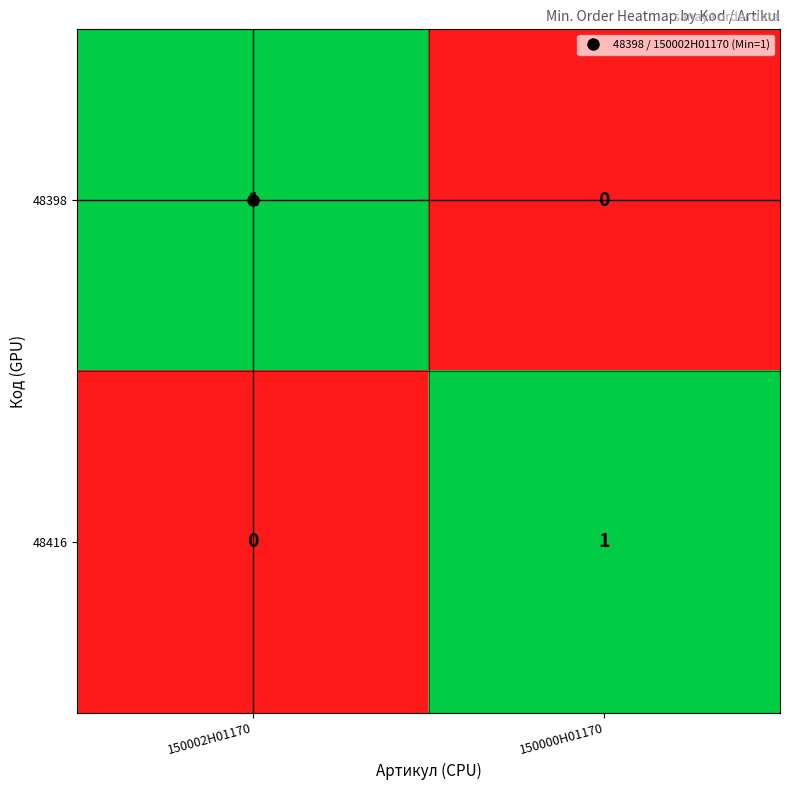

At which label does 48416 reach its minimum?

150002H01170